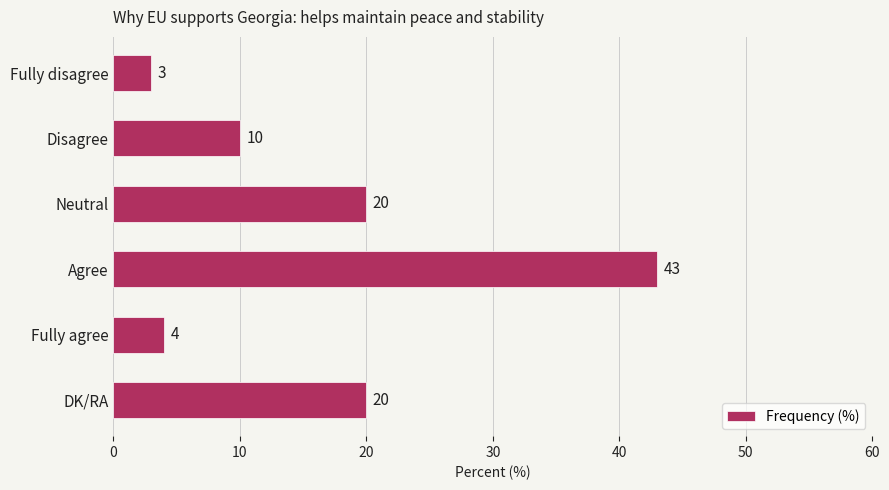

Is it true that the value at Agree is 69?

False